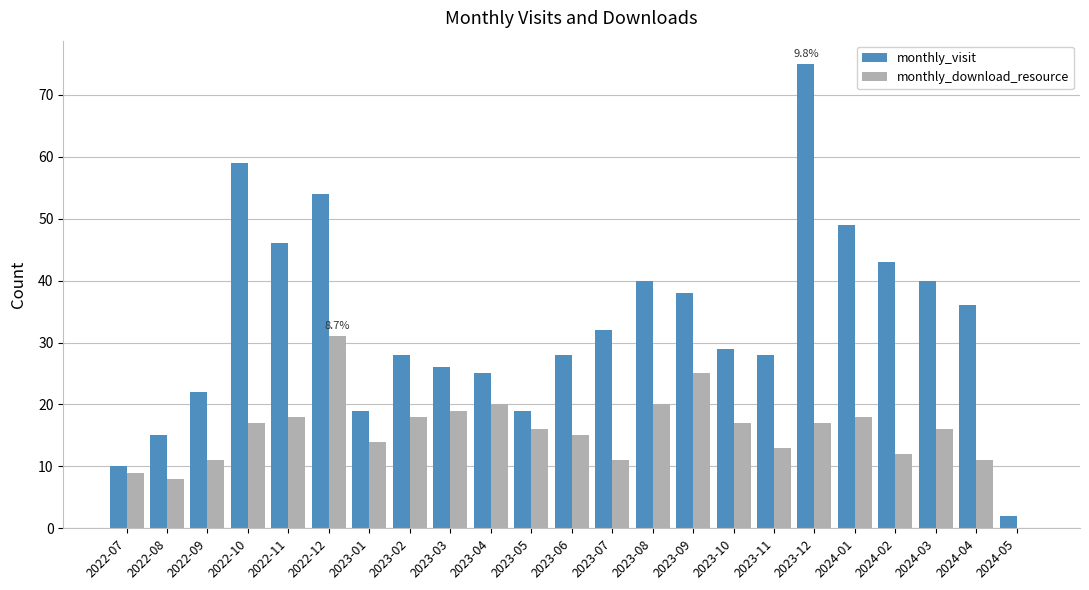

Count the number of categories in the chart.

23